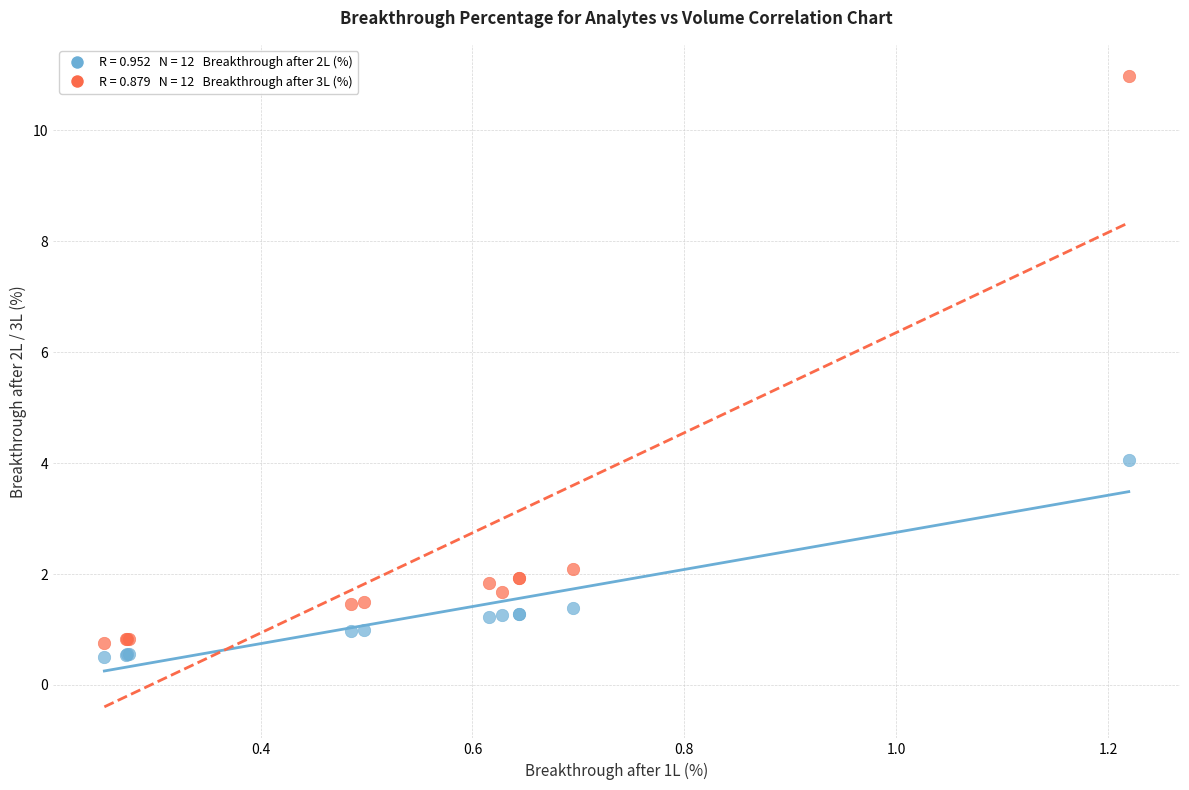

Across all series, what Y value is closest to 5?

4.1